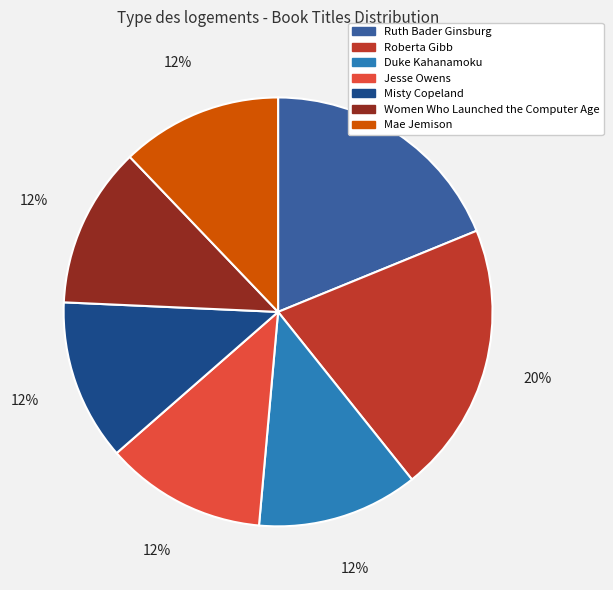

The Ruth Bader Ginsburg slice represents 27% of the pie. True or false?

False